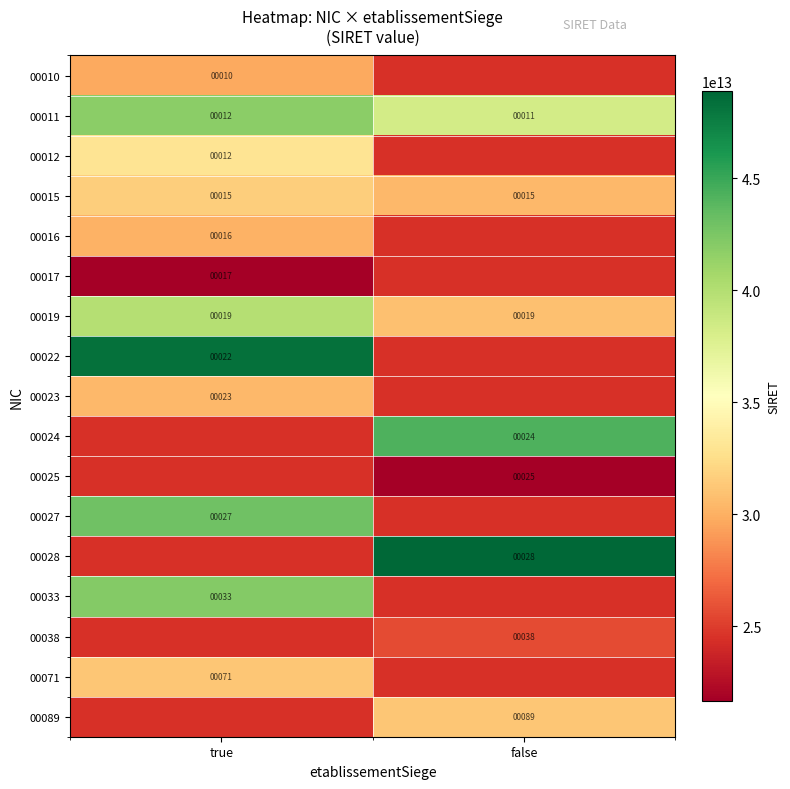

What is the maximum value shown in the chart?

48883347600028.0